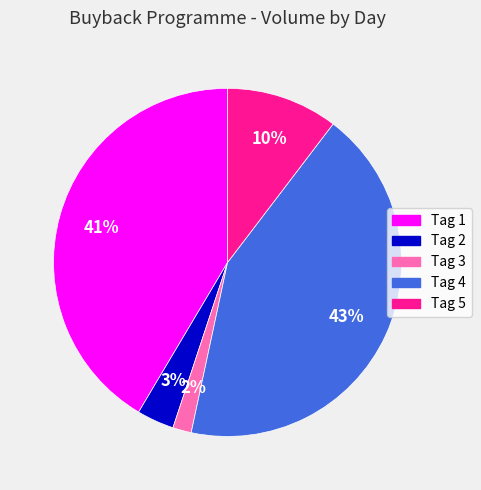

True or false: Tag 5 accounts for 22% of the total.

False